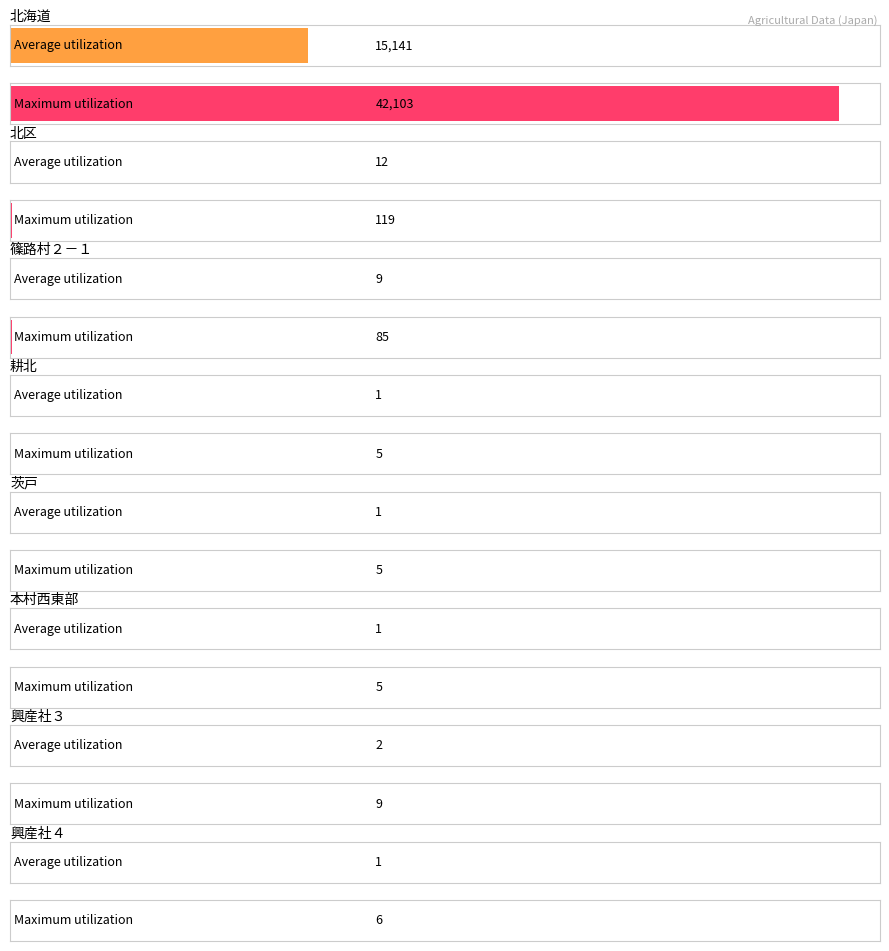

Reading left to right, what are all the values shown in this chart?

動力田植機_経営体数: 北海道=15141	北区=12	篠路村２－１=9	耕北=1	茨戸=1	本村西東部=1	興産社３=2	興産社４=1
トラクター_経営体数: 北海道=42103	北区=119	篠路村２－１=85	耕北=5	茨戸=5	本村西東部=5	興産社３=9	興産社４=6